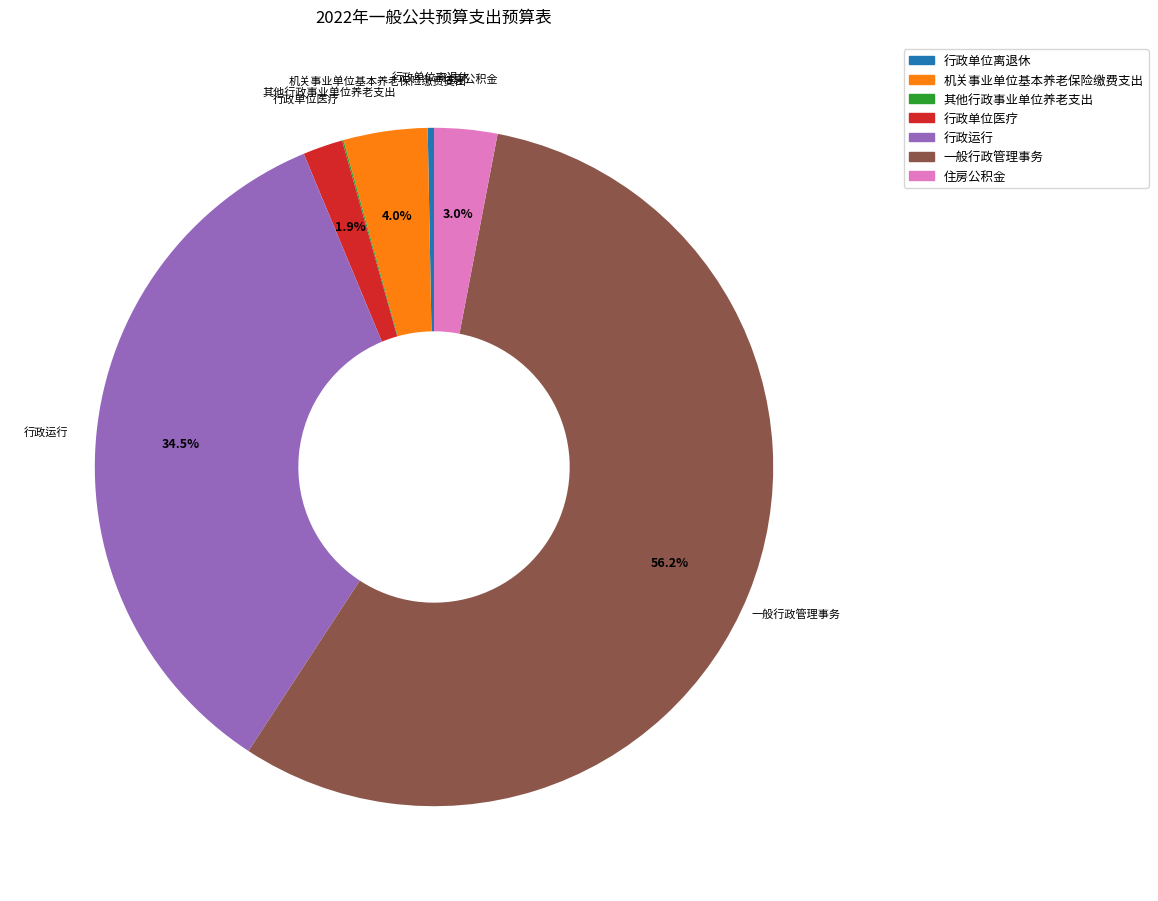

To the nearest percent, what is the difference between the 行政单位医疗 and 行政运行 slice percentages?

33%